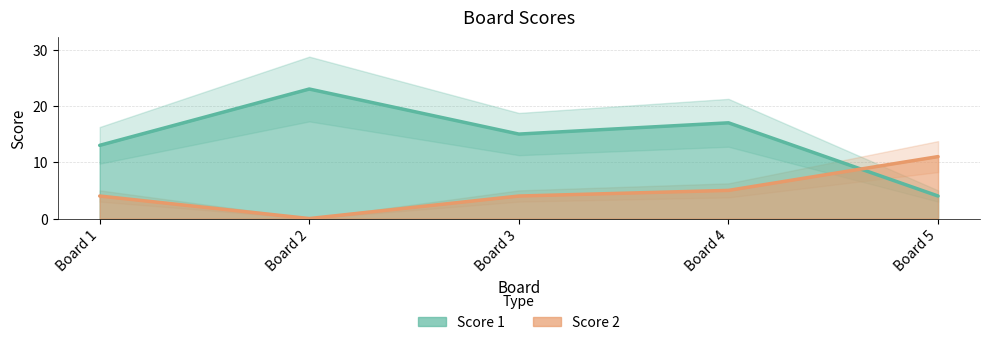

What is the difference between the Score 2 values at Board 4 and Board 5?

6